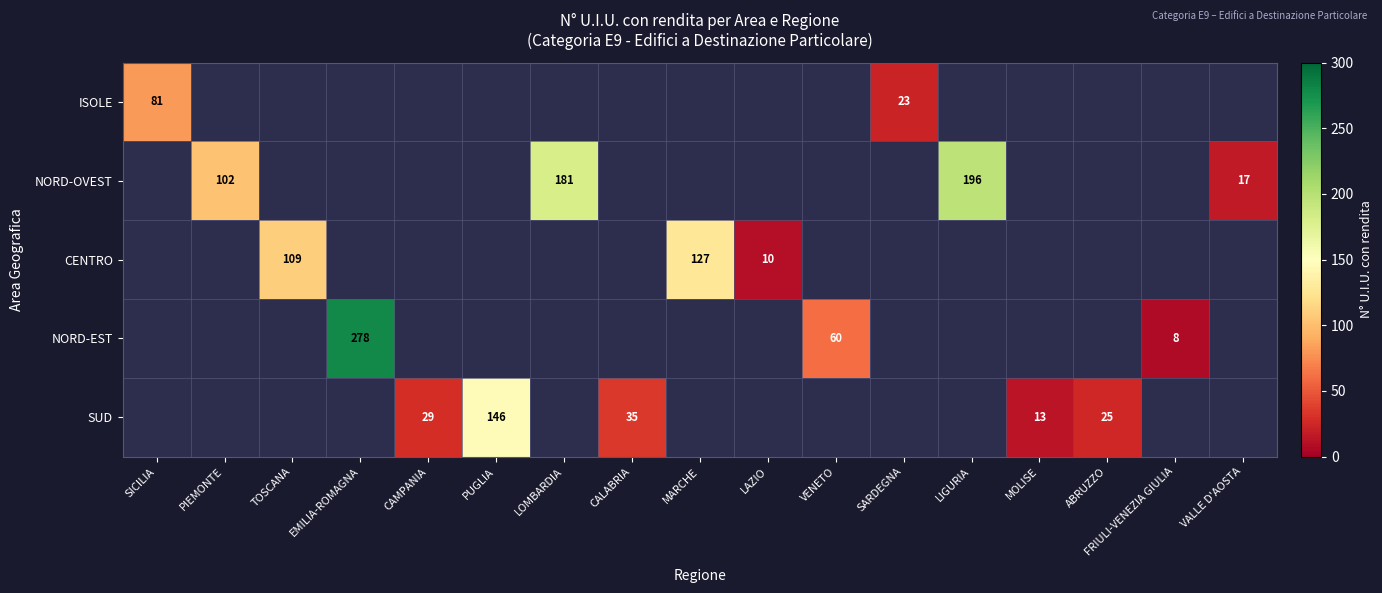

What is the maximum value shown in the chart?

278.0